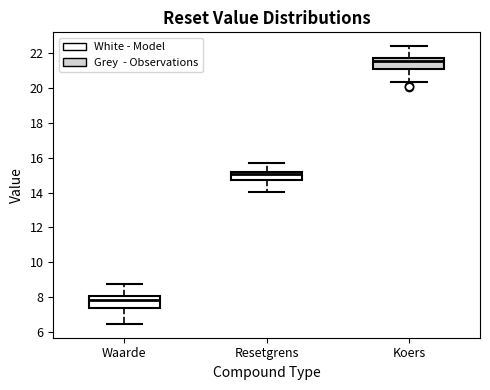

Where is the upper edge of the box for Waarde on the y-axis? The values are not printed on the chart, so give them approximately, as read against the axis.

8.0